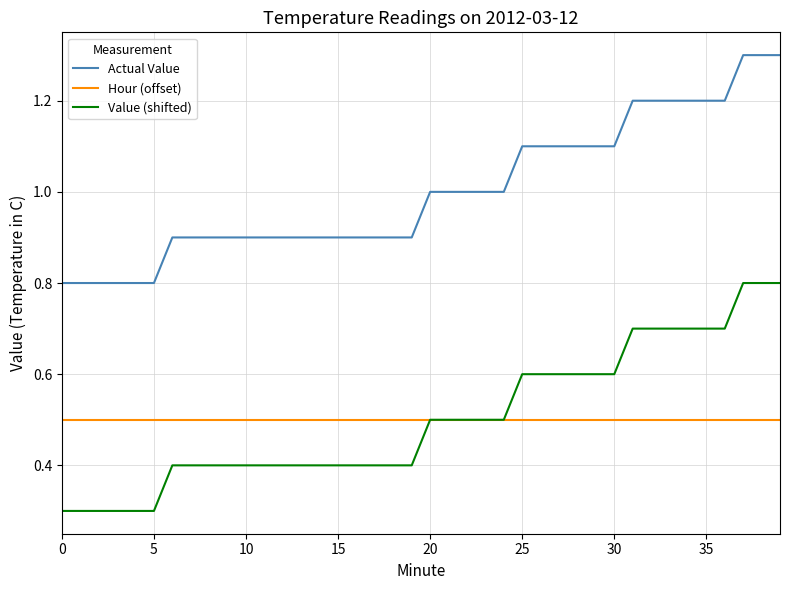

True or false: Value (shifted) and Actual Value intersect in this chart.

False